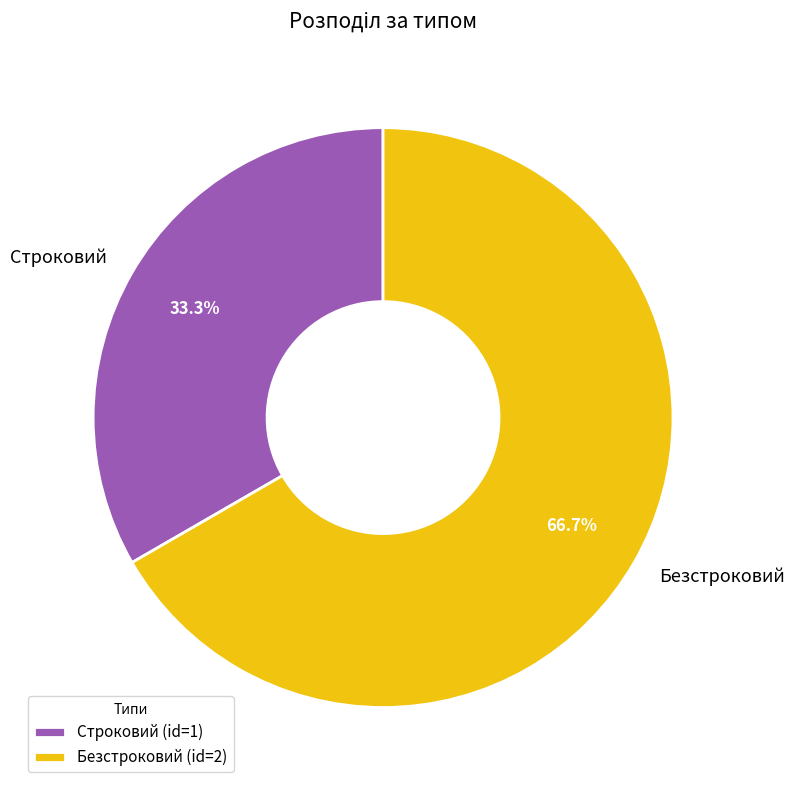

Is there any slice that represents more than half of the pie?

Yes